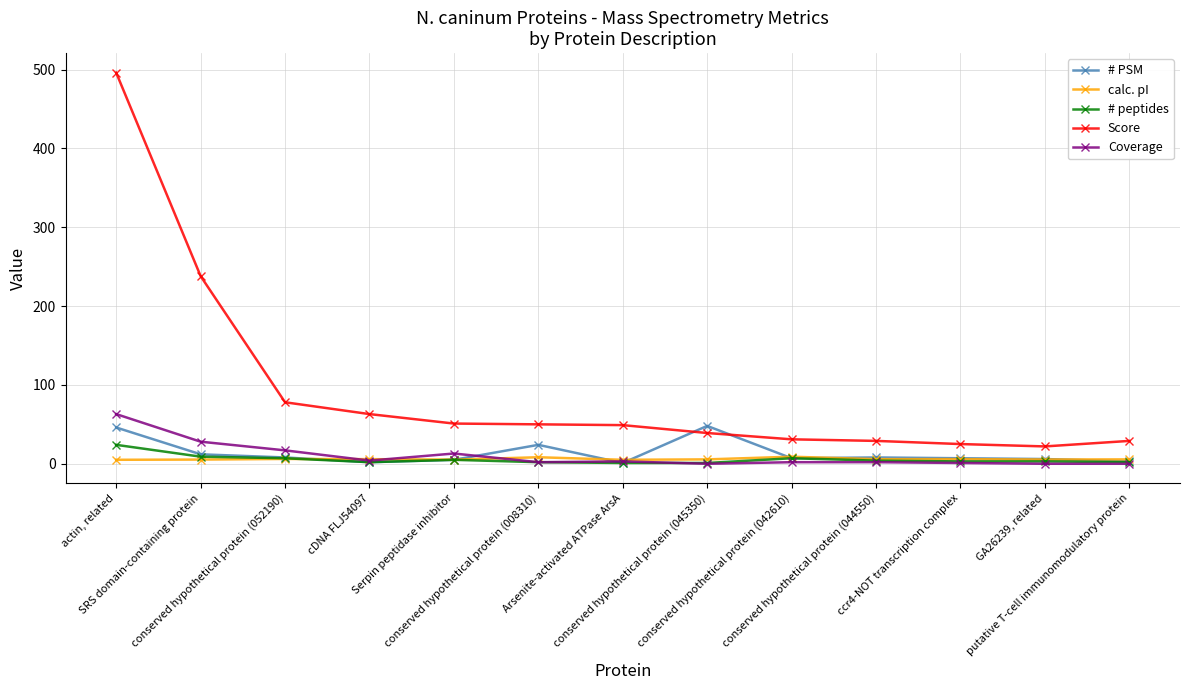

What is the greatest value displayed?

496.0